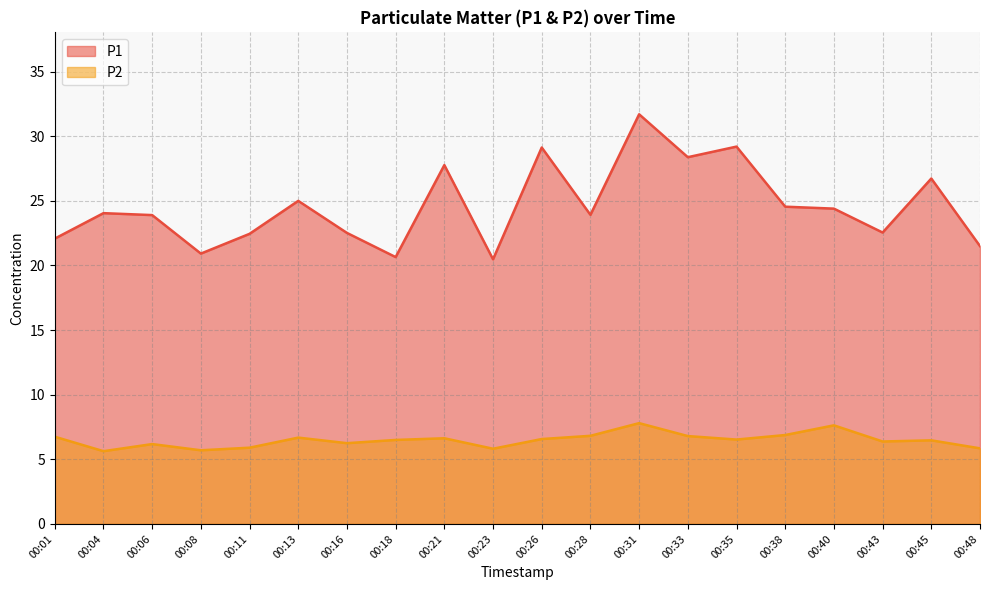

What is the total value across all series at 00:31?

39.5